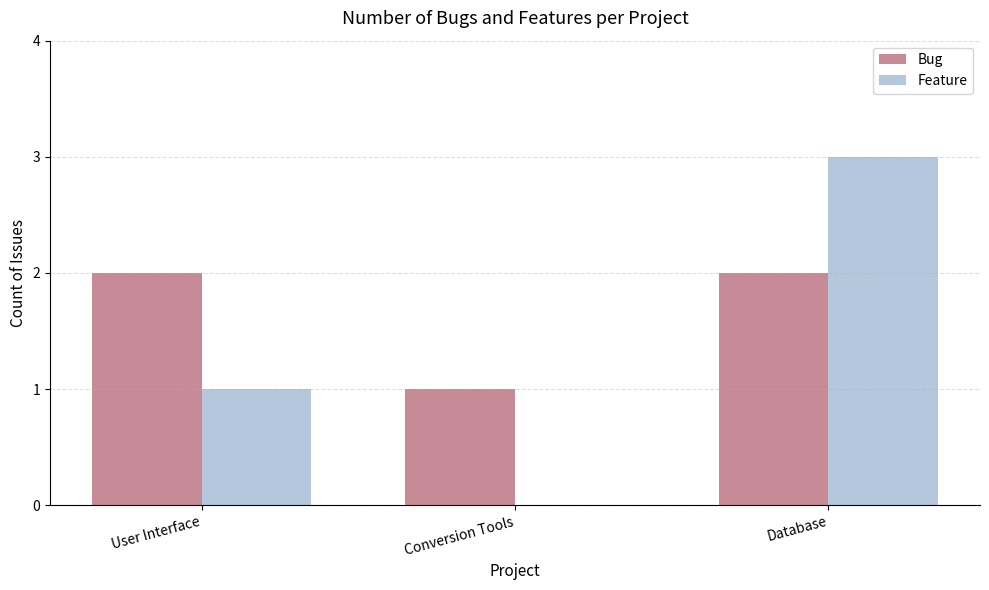

How many positive values does the Feature series have?

2